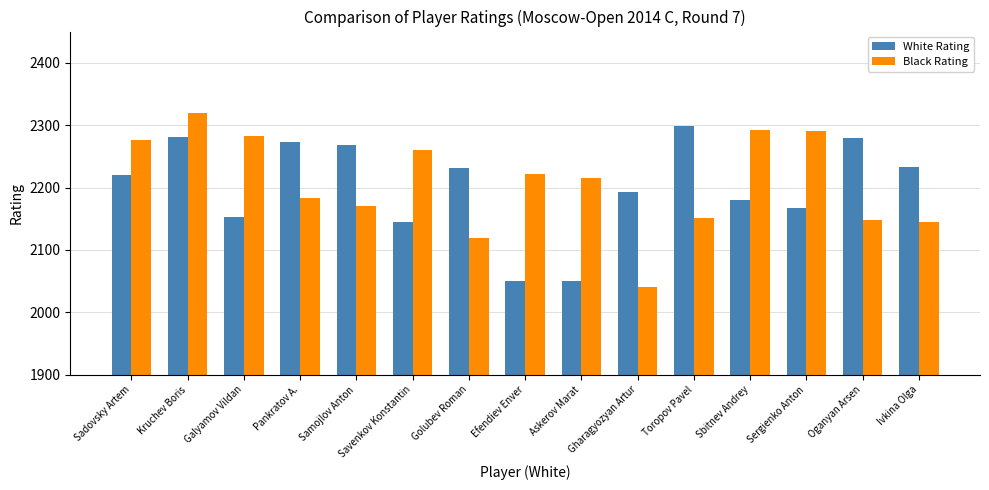

What is the minimum value for White Rating?

2050